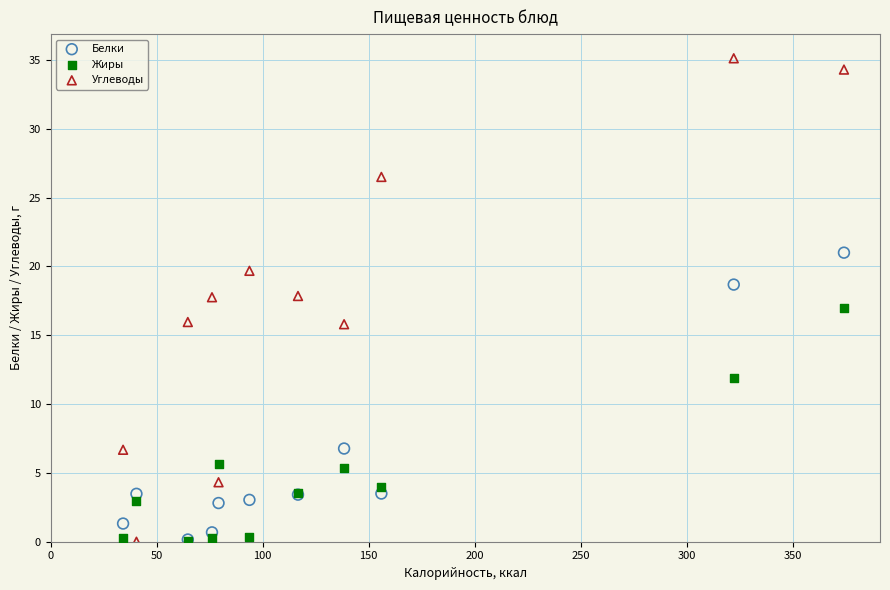

In the Белки series, what Y value is closest to 10?

6.8